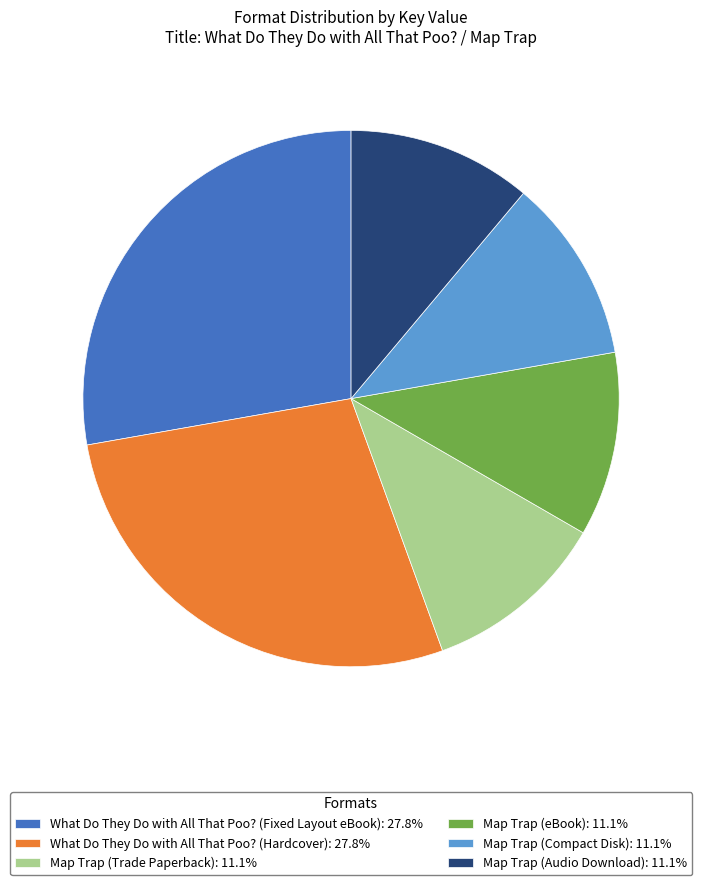

The Map Trap (eBook) slice represents 11% of the pie. True or false?

True